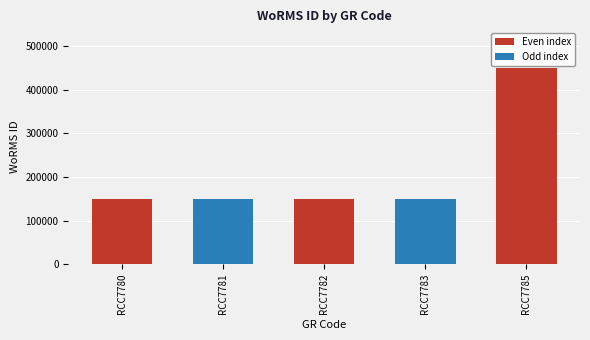

Count the number of data series in this chart.

1